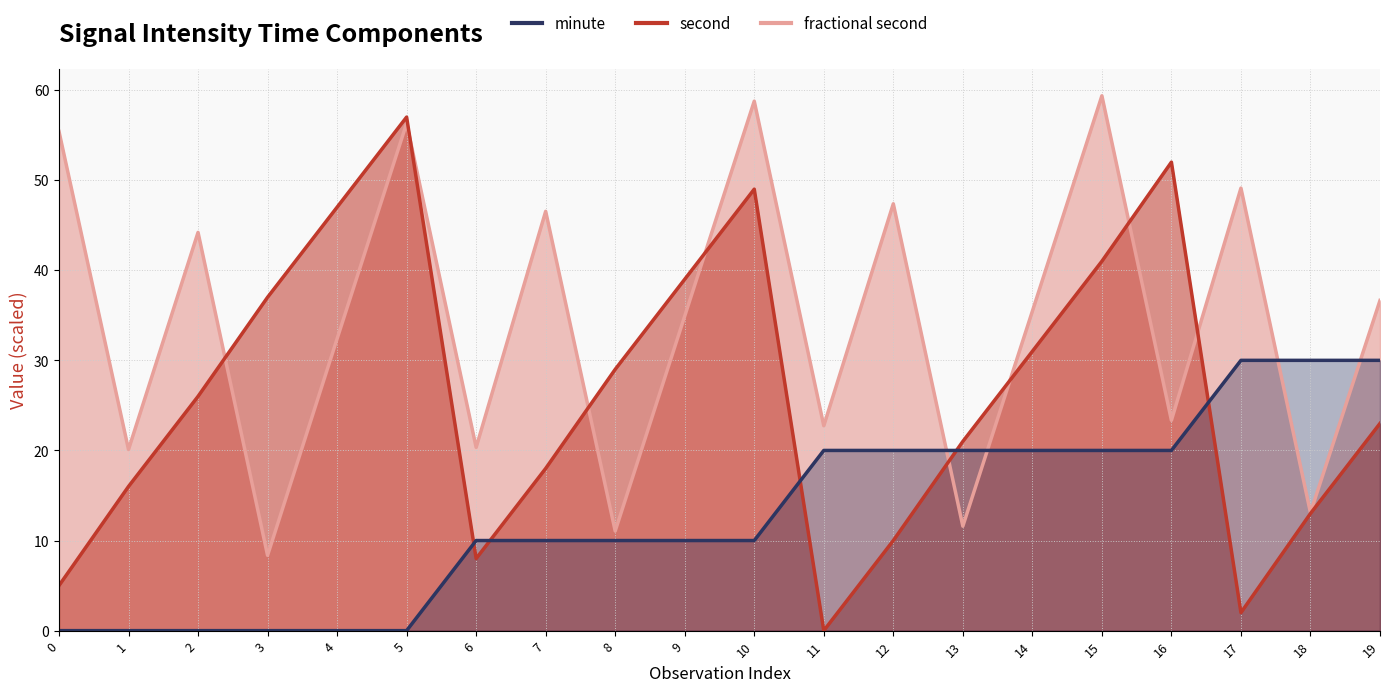

Where does the minute series first go above 10?

11